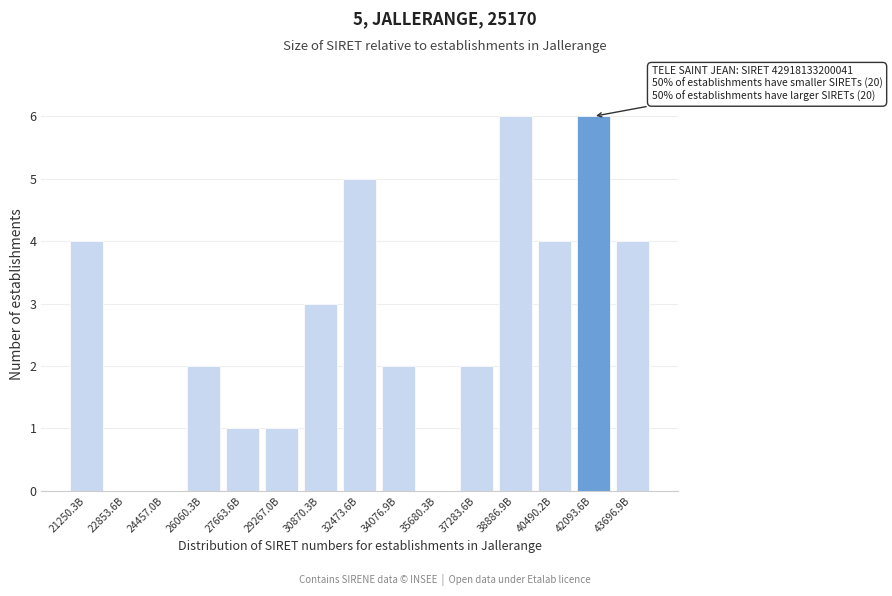

Reading left to right, extract all data points from this chart.

21250.3B=4	22853.6B=0	24457.0B=0	26060.3B=2	27663.6B=1	29267.0B=1	30870.3B=3	32473.6B=5	34076.9B=2	35680.3B=0	37283.6B=2	38886.9B=6	40490.2B=4	42093.6B=6	43696.9B=4